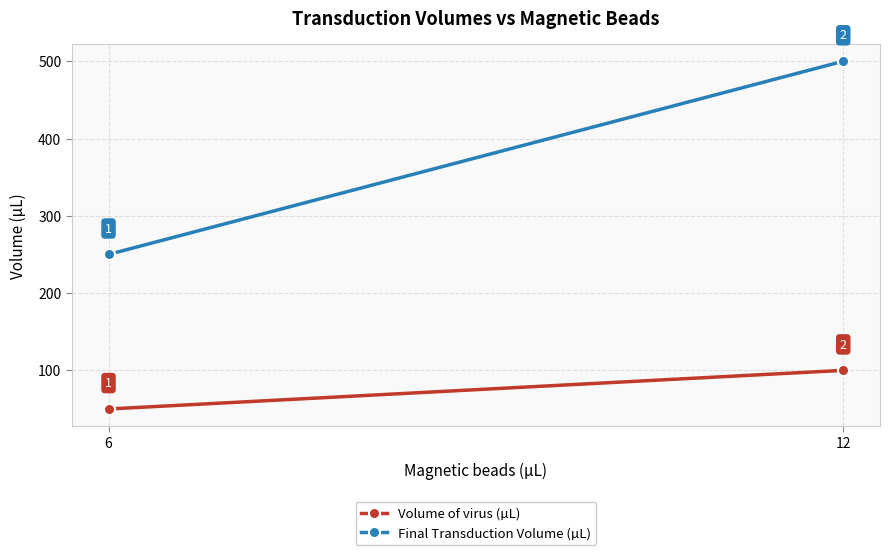

Reading left to right, transcribe all the data shown in this chart.

Volume of virus (µL): 6=50	12=100
Final Transduction Volume (µL): 6=250	12=500